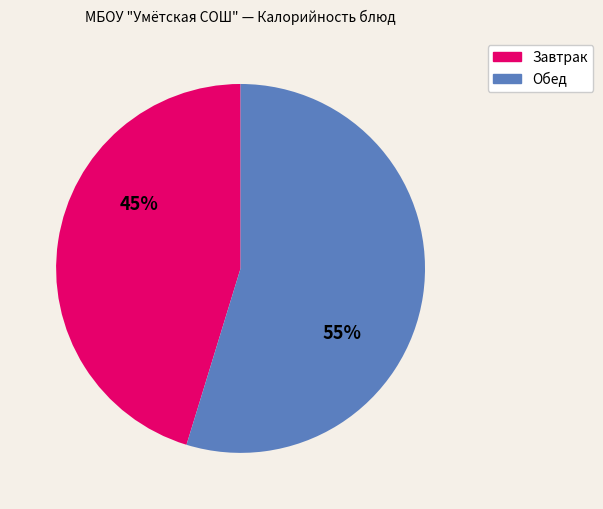

To the nearest percent, what is the average slice percentage?

50%